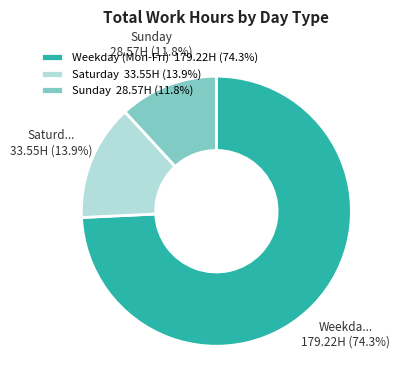

How many segments does this pie chart have?

3